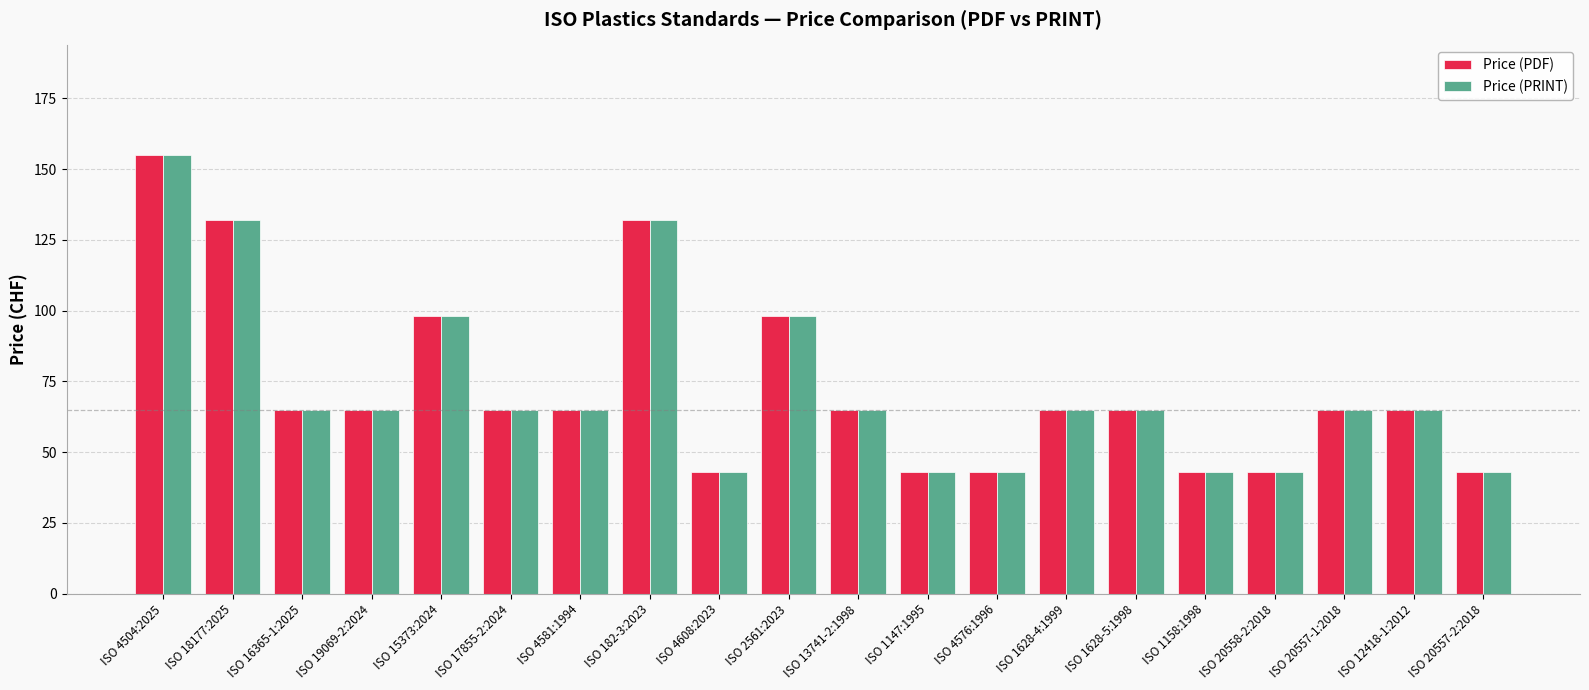

At how many categories does at least one series exceed 45?

14